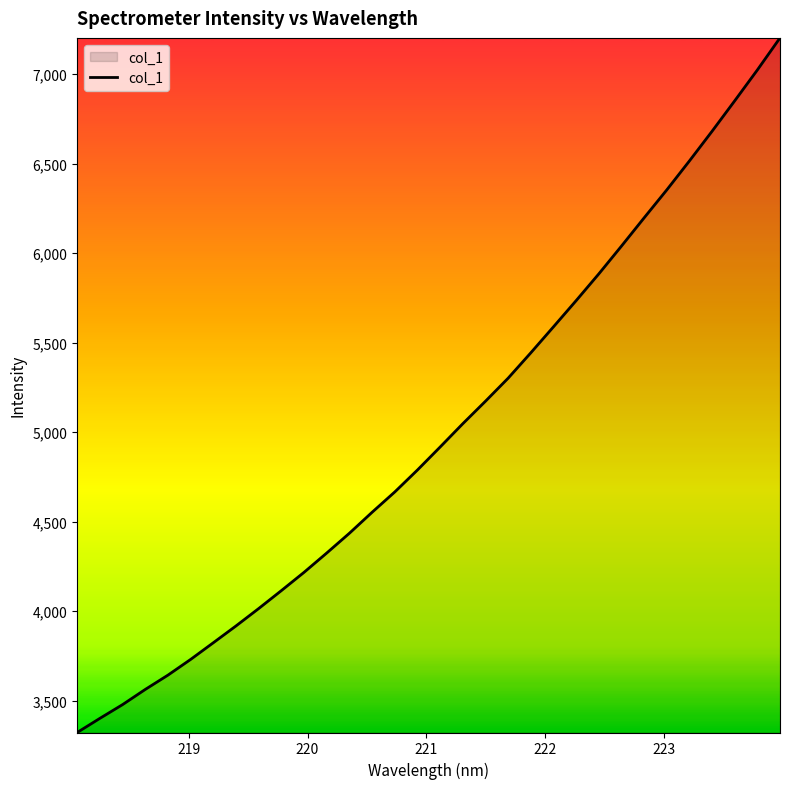

What is the difference between the maximum and minimum values?

3878.3